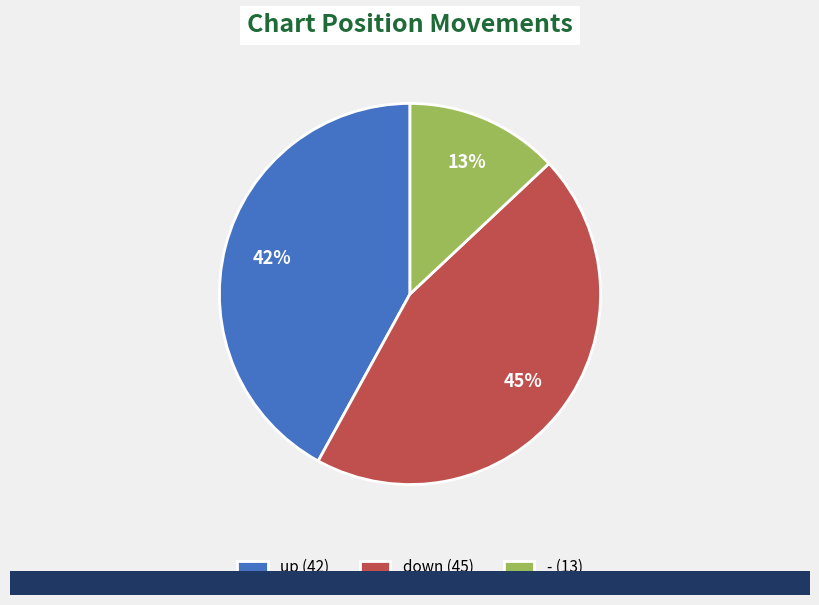

Is the sum of - (13) and down (45) greater than half?

Yes